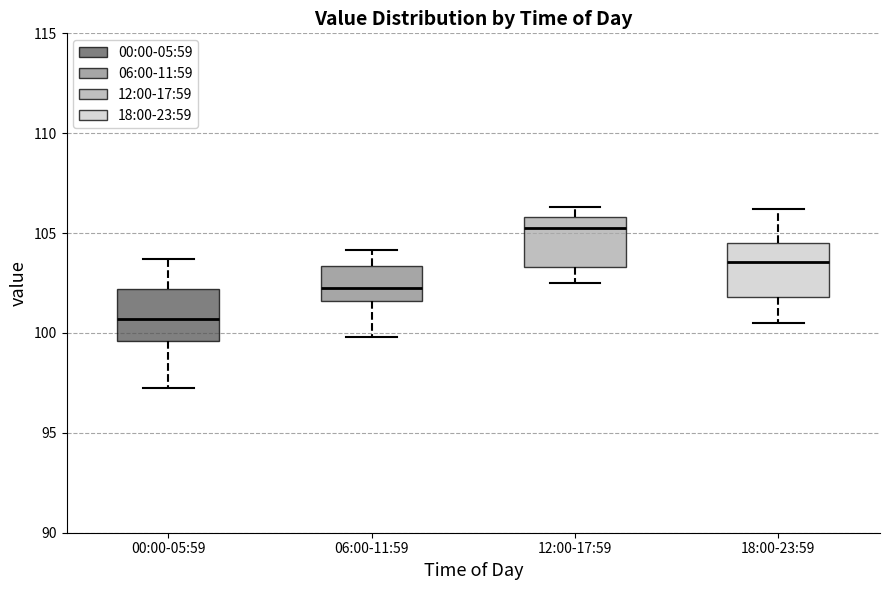

Where is the upper edge of the box for 12:00-17:59 on the y-axis? The values are not printed on the chart, so give them approximately, as read against the axis.

106.0